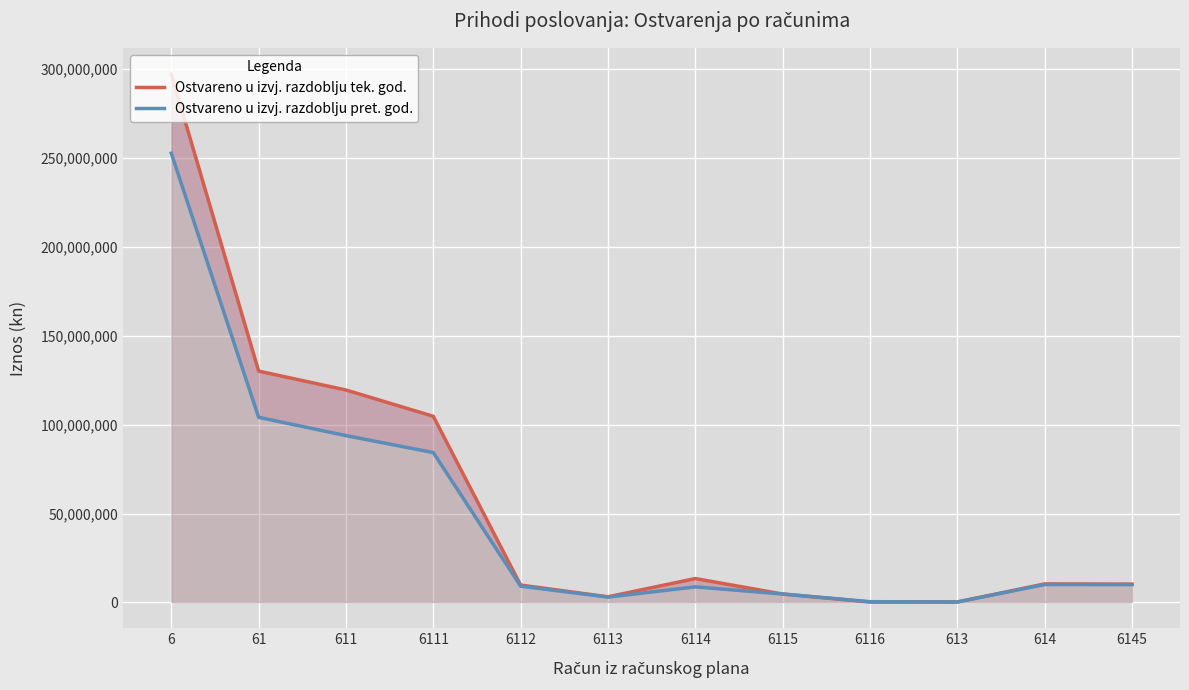

How many times do Ostvareno u izvj. razdoblju tek. god. and Ostvareno u izvj. razdoblju pret. god. cross each other?

2